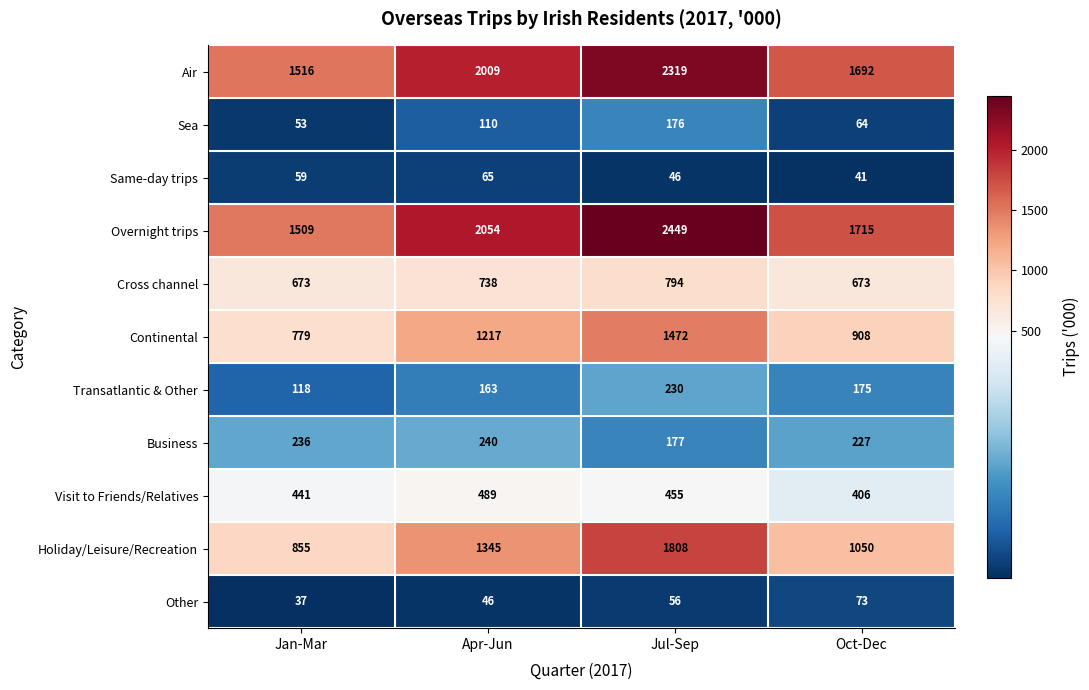

What value does the Other series have at Jul-Sep, to the nearest 5?

55